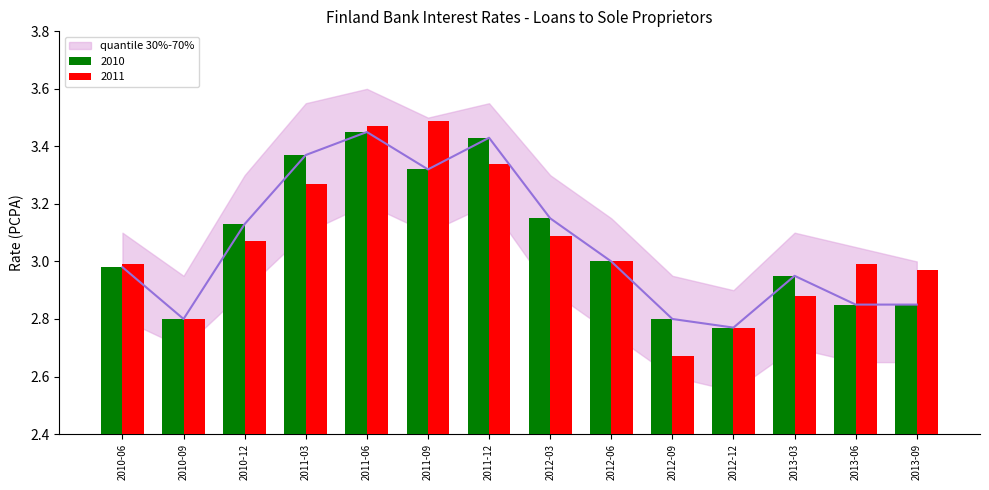

The value of quantile_low at 2011-06 is 3.5. True or false?

True